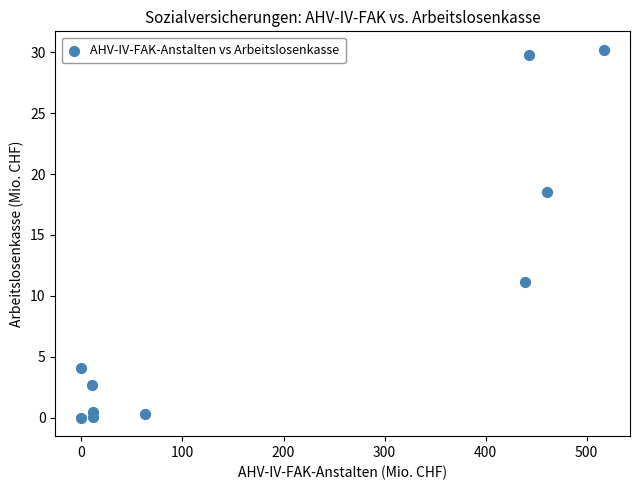

What is the average X value?

195.6